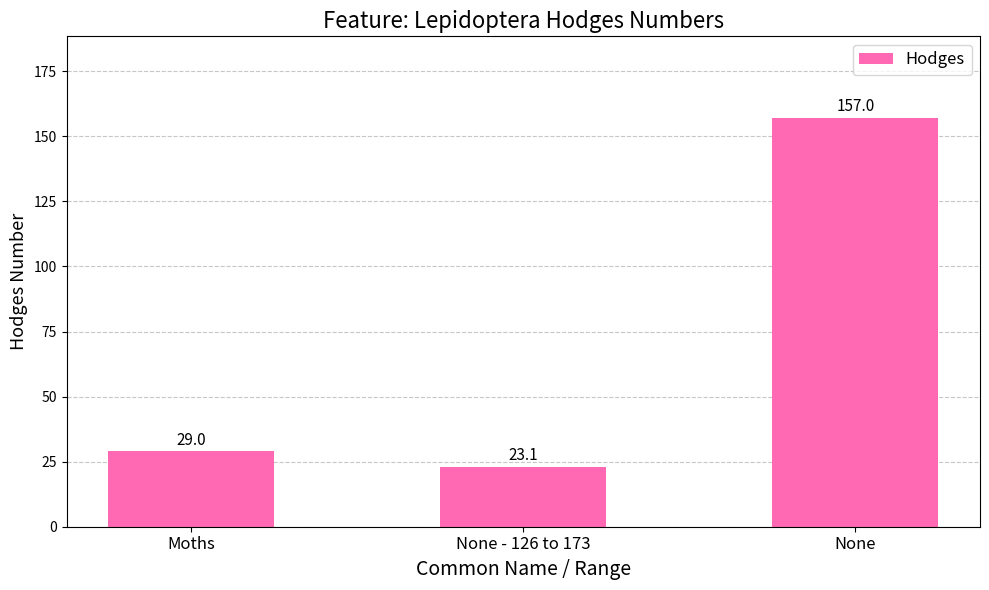

How many bars are there in total?

3